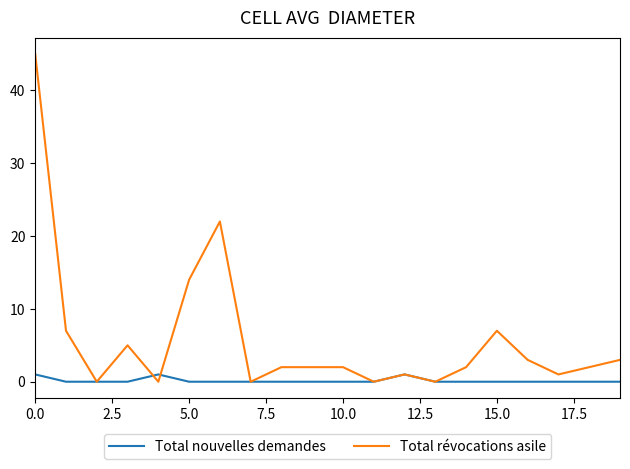

Which series has the largest range (max minus min)?

Total révocations asile